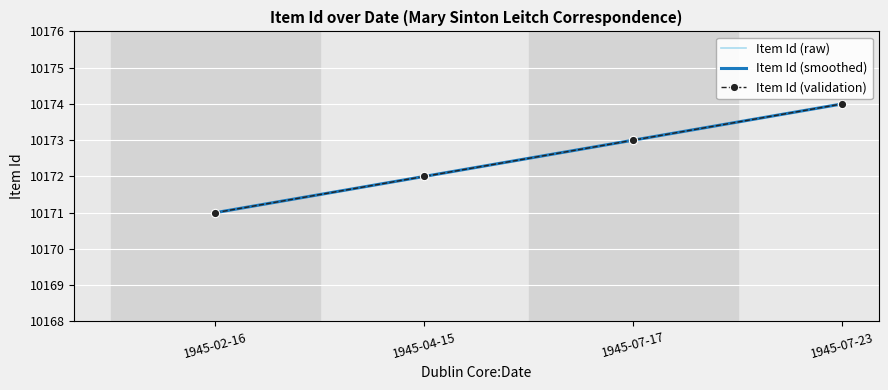

At how many categories does at least one series exceed 10173?

1